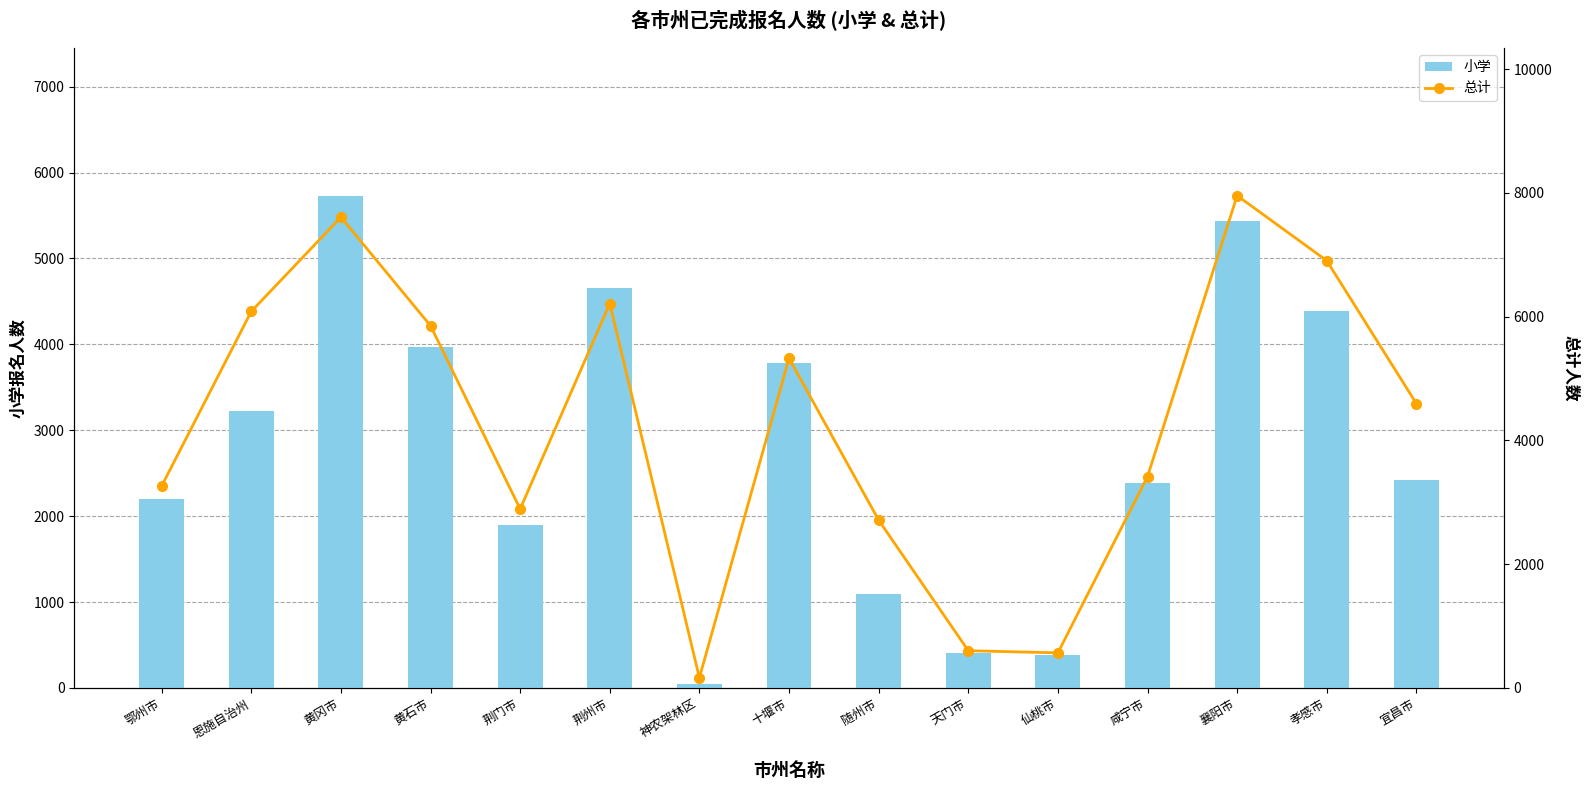

What is the difference between the highest and lowest values at 鄂州市?

1065